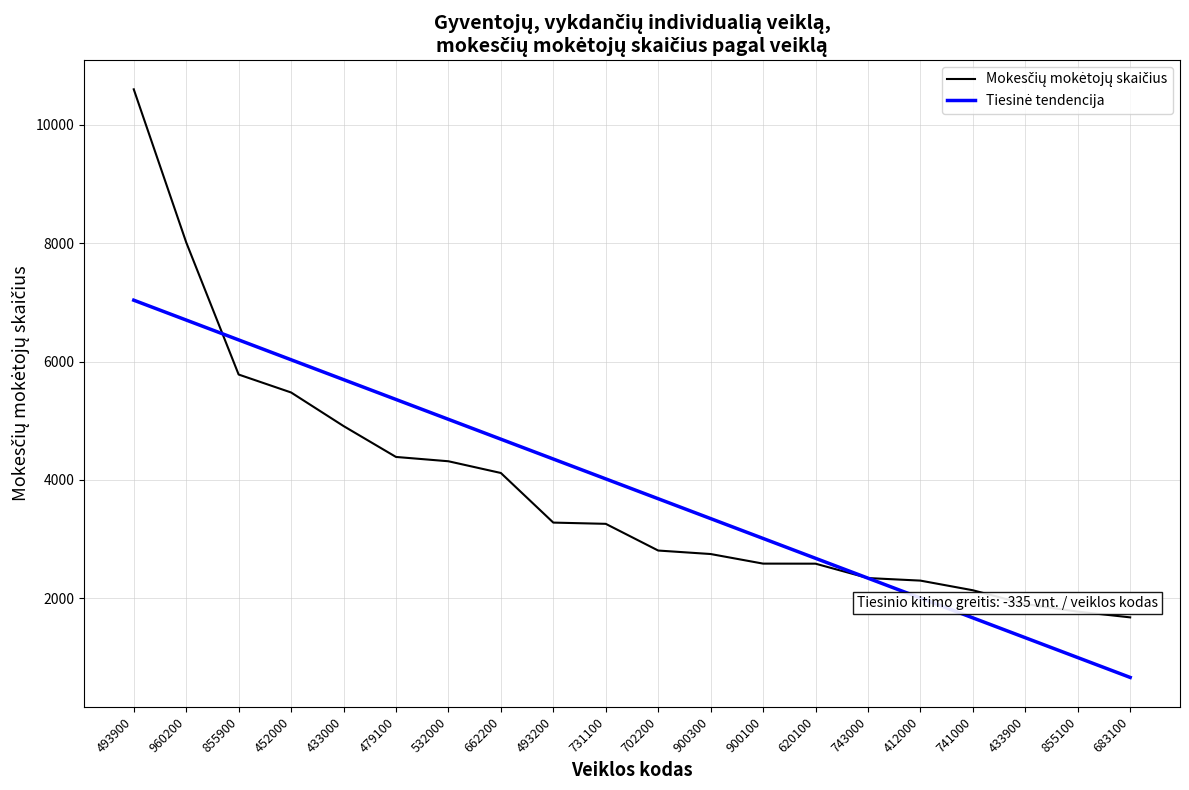

What is the difference between the highest and lowest values at 900300?

598.6